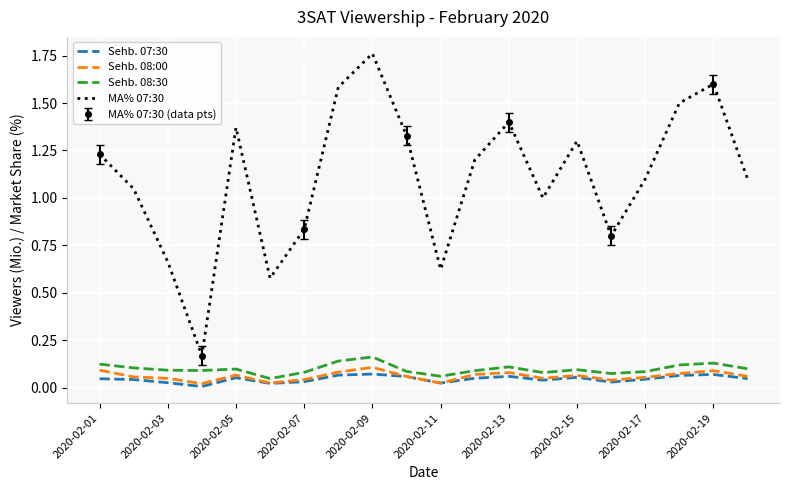

Is it true that Sehb. 08:00 equals 0.0 at 2020-02-13?

False